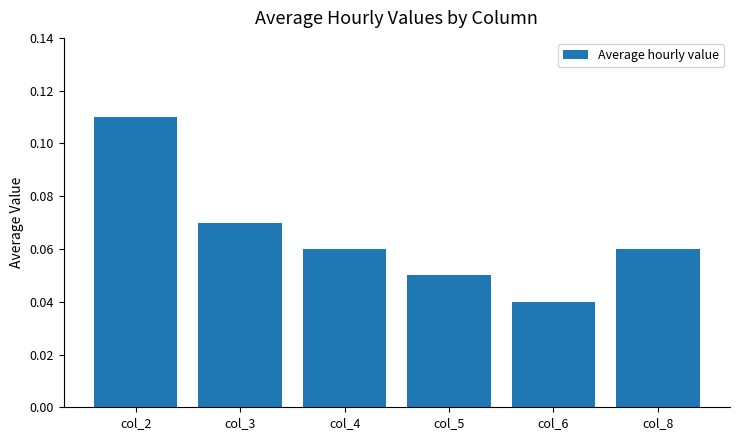

True or false: the data shows 0.0 at col_4.

False